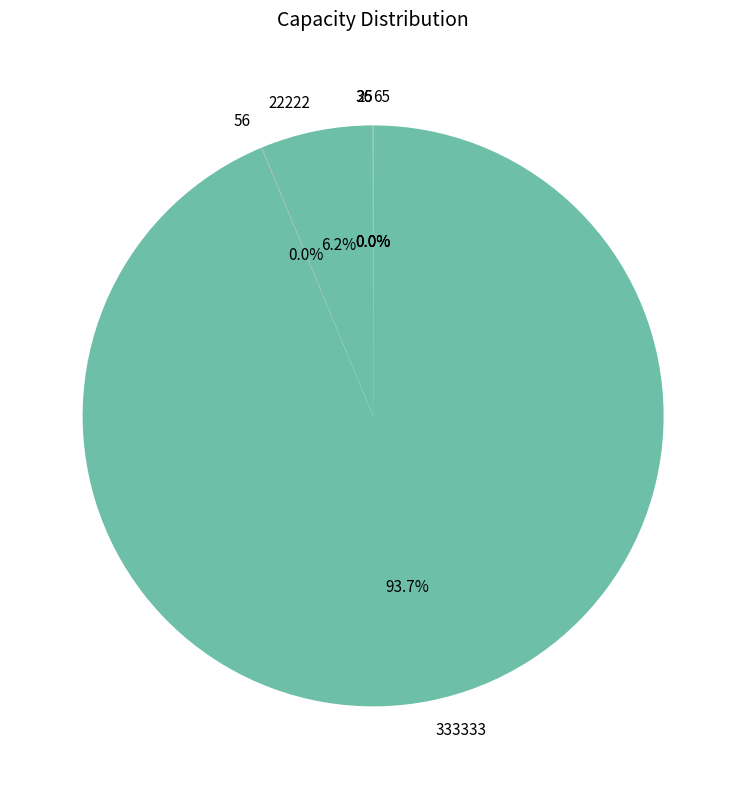

Is 333333 the majority of the pie?

Yes